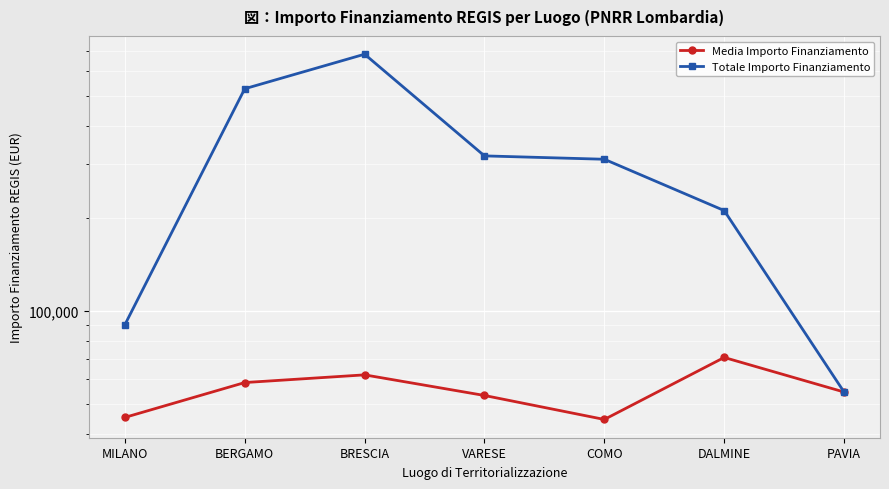

Rank the categories by Media Importo Finanziamento value from lowest to highest.

COMO, MILANO, VARESE, PAVIA, BERGAMO, BRESCIA, DALMINE